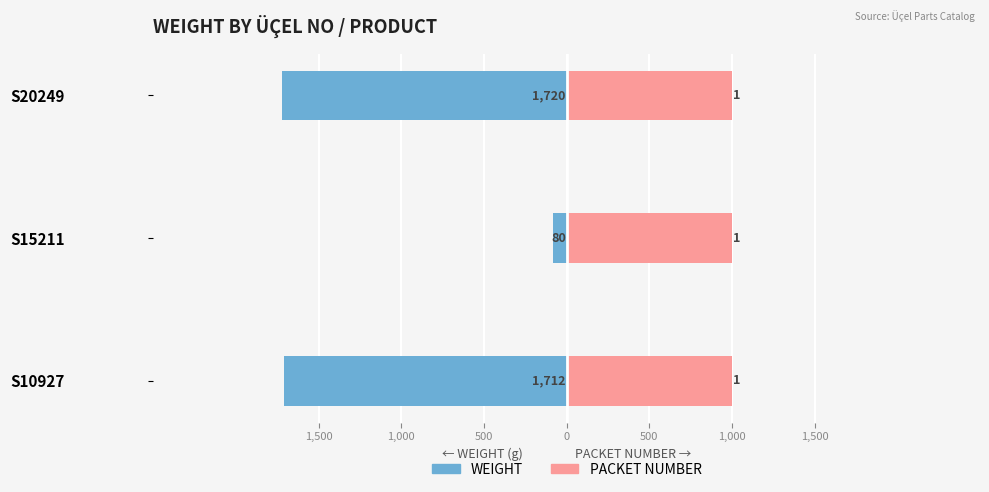

Count the number of data series in this chart.

2